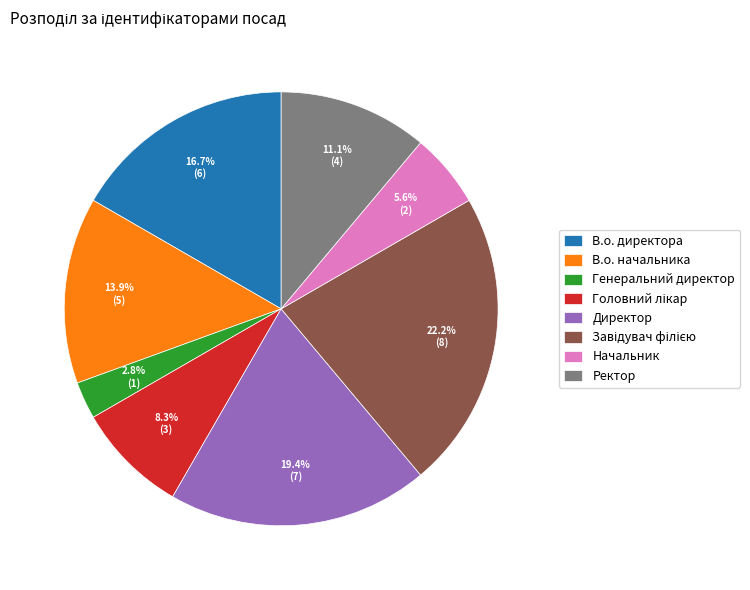

Which has a higher value, Генеральний директор or В.о. директора?

В.о. директора